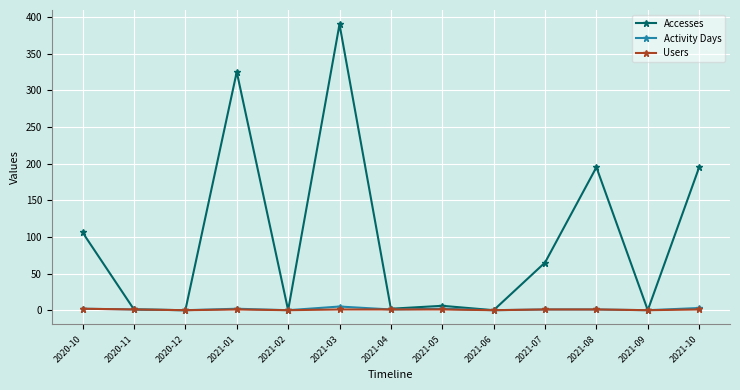

What is the label of the 12th point from the left?

2021-09